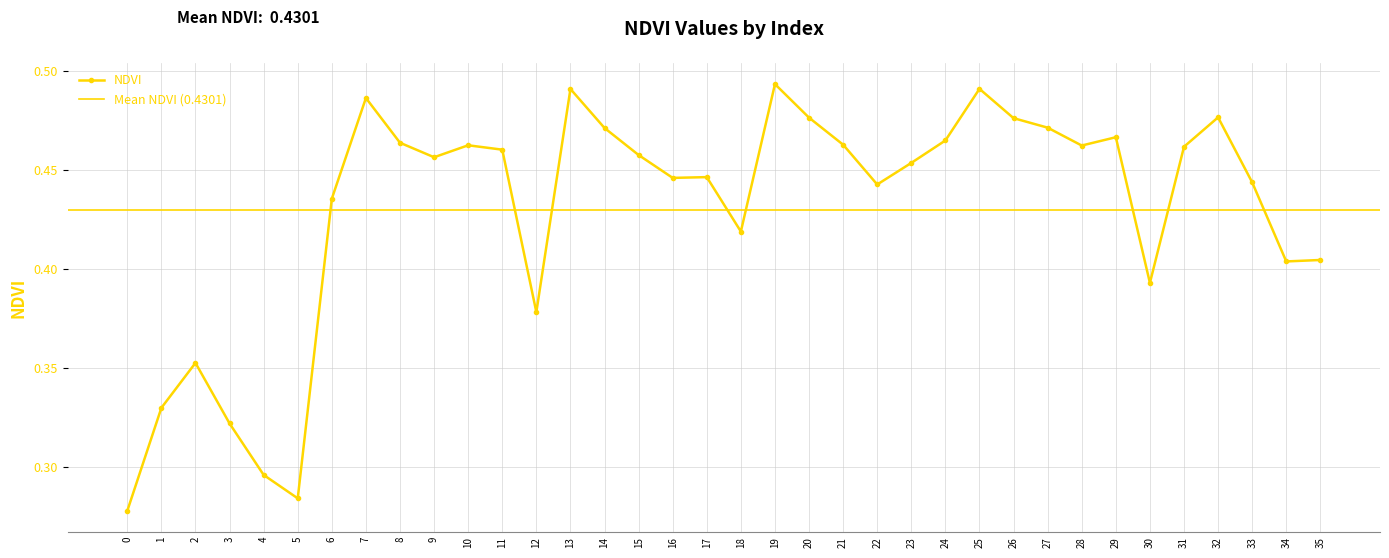

What is the average value?

0.4